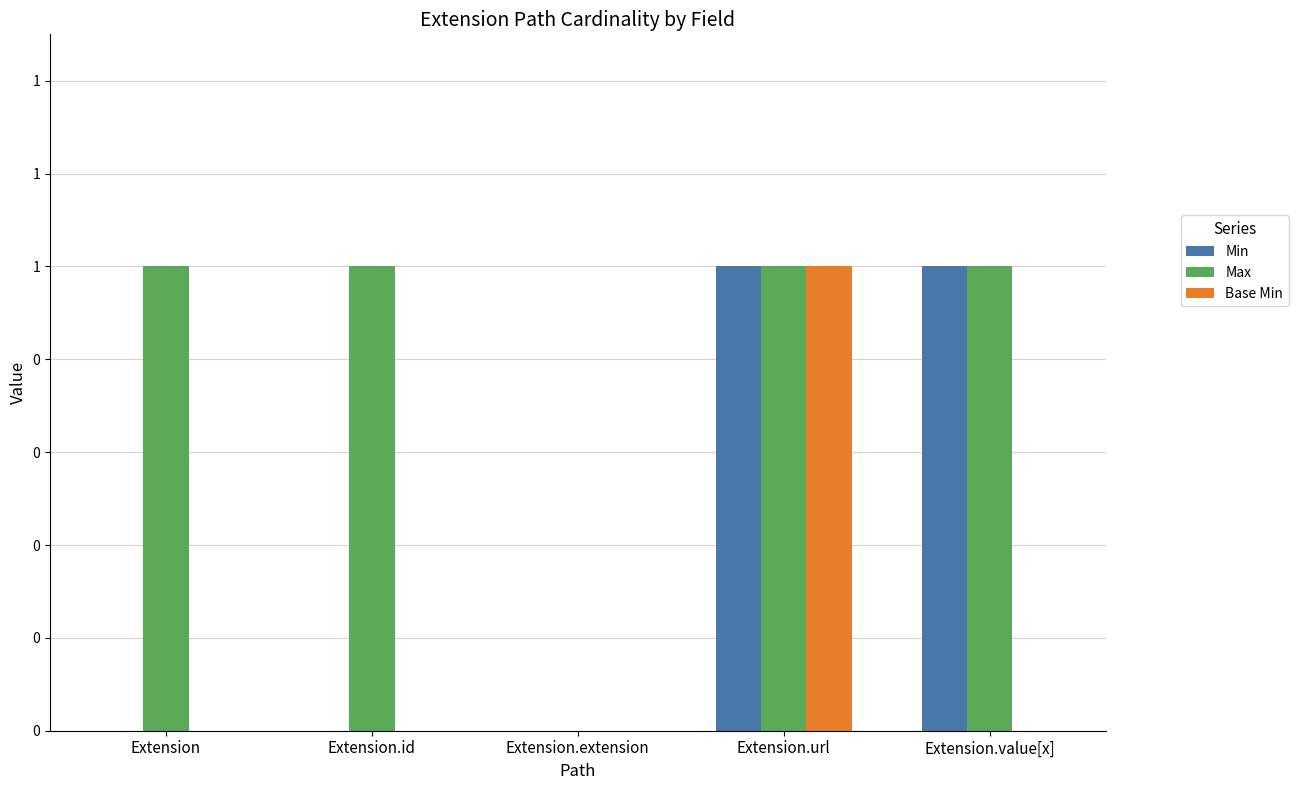

The Base Min series shows 0 at Extension.value[x]. True or false?

False